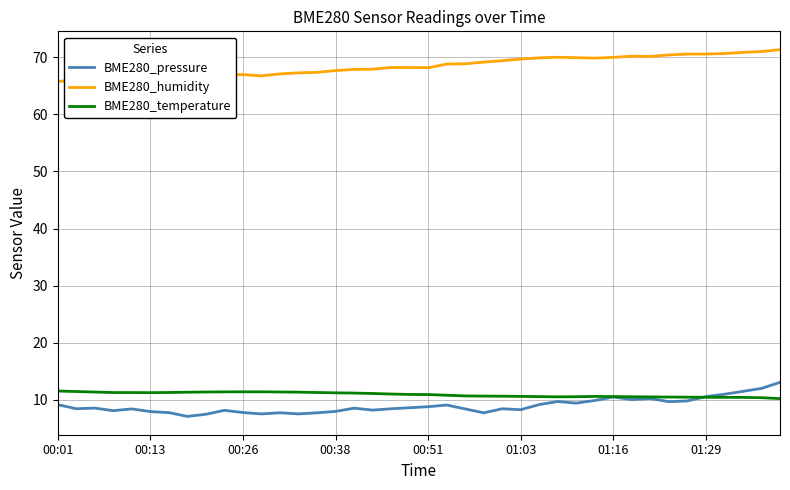

What is the smallest value displayed?

7.1